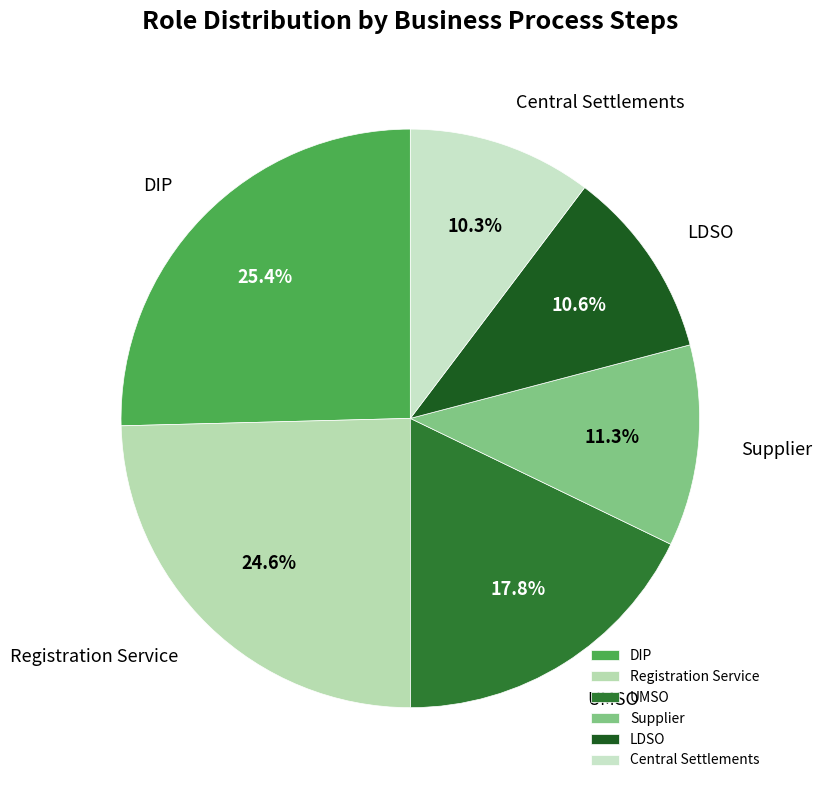

Which has a higher value, Supplier or UMSO?

UMSO